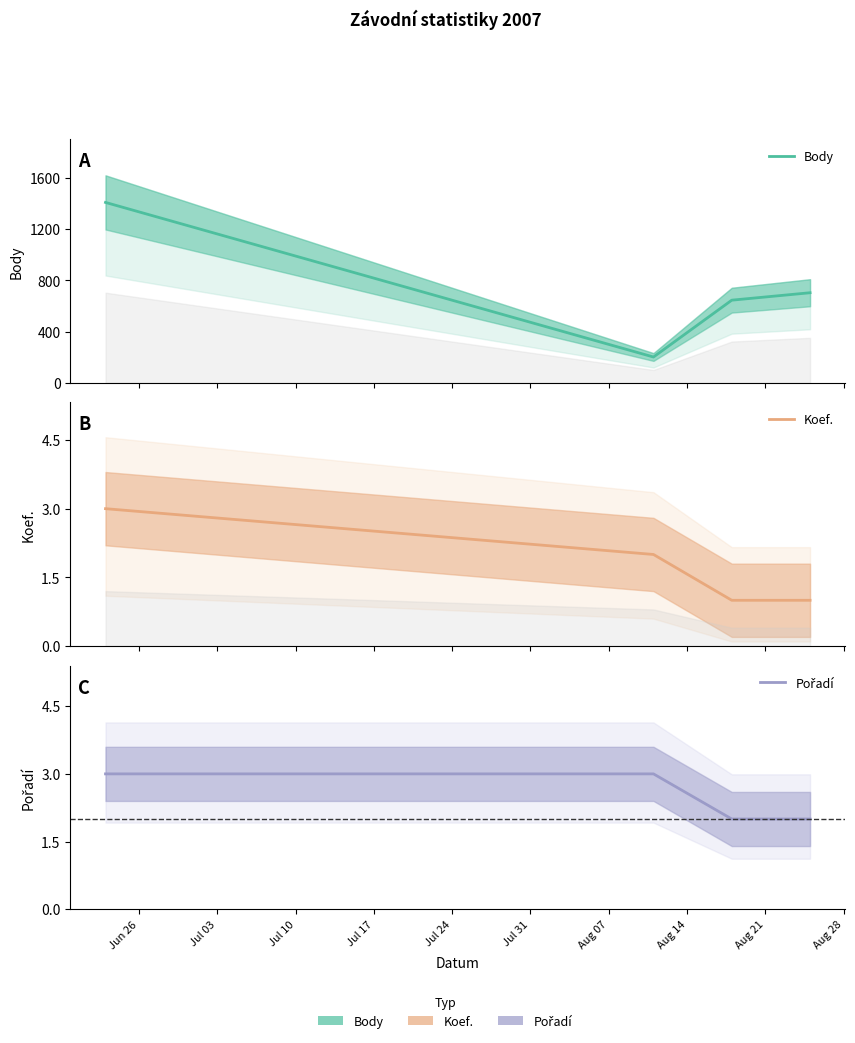

Does the chart display data point markers on the line(s)?

No